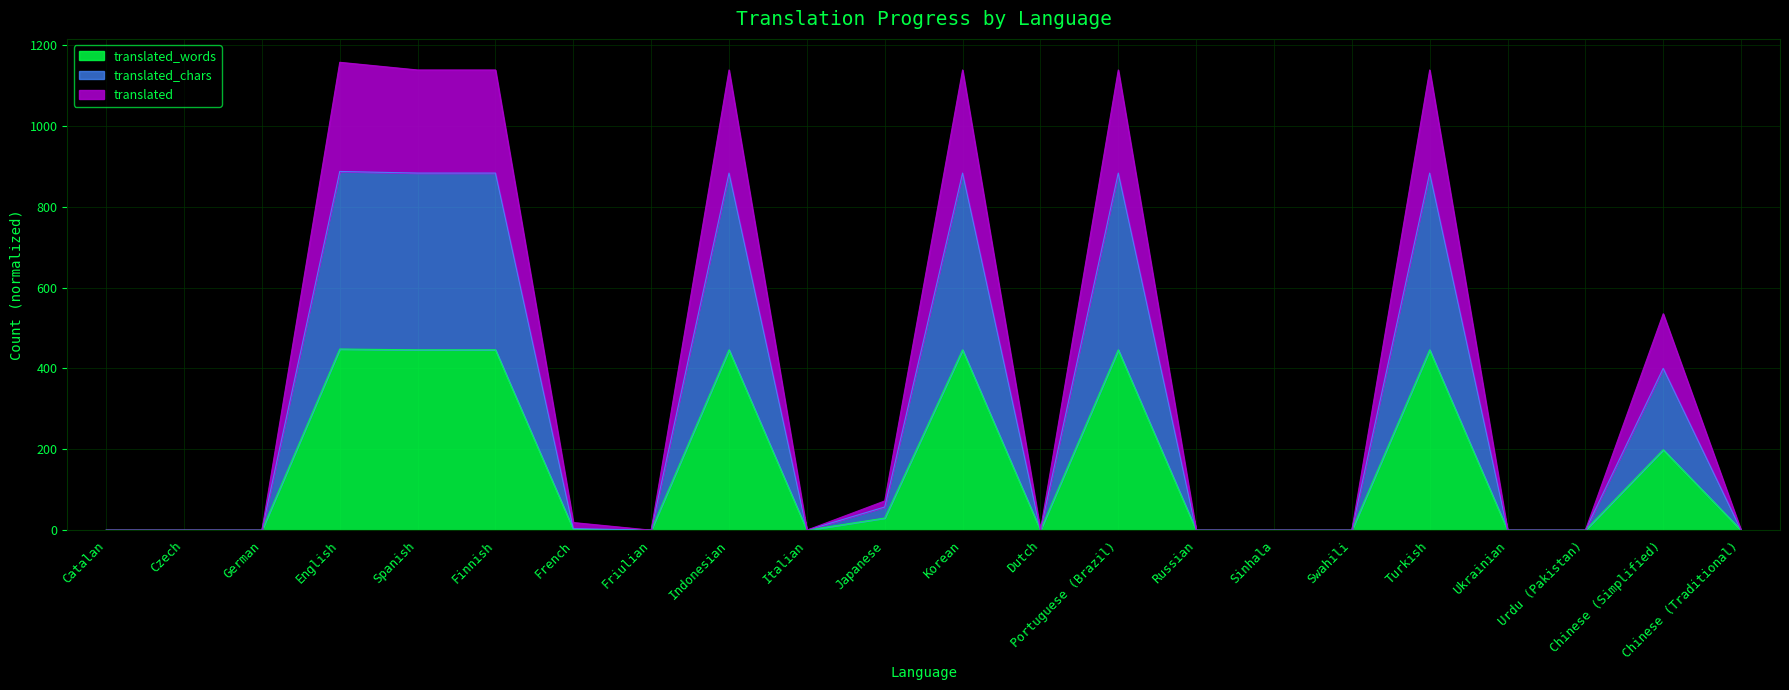

List the series in order of their peak value, lowest first.

translated_words, translated_chars, translated